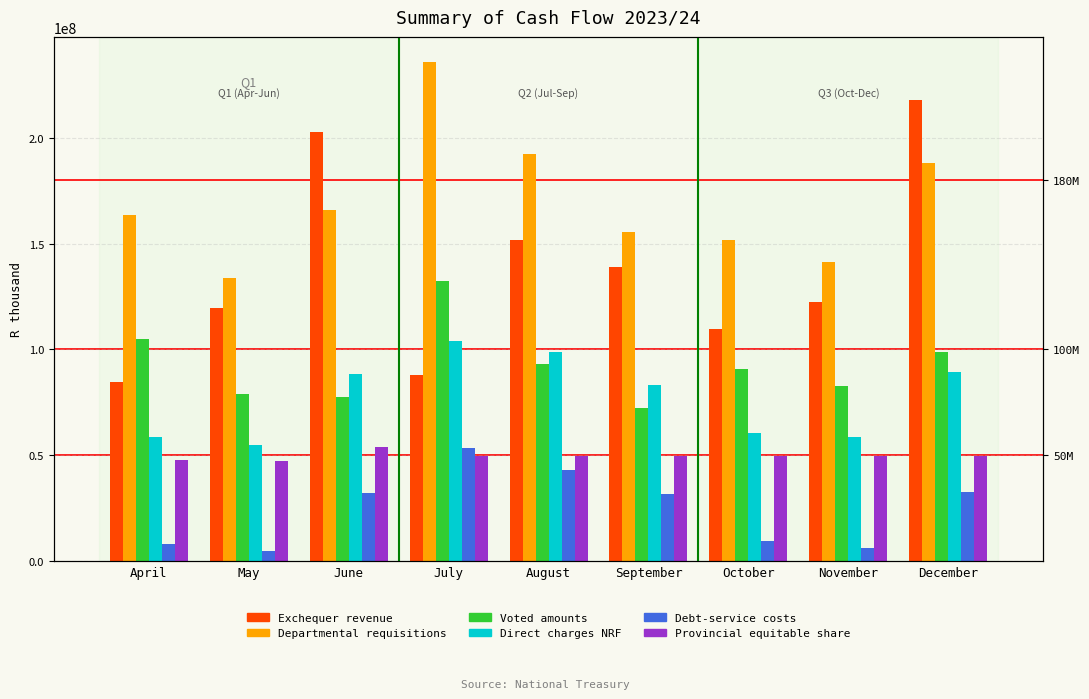

What are all the series names shown in the legend?

Exchequer revenue, Departmental requisitions, Voted amounts, Direct charges NRF, Debt-service costs, Provincial equitable share